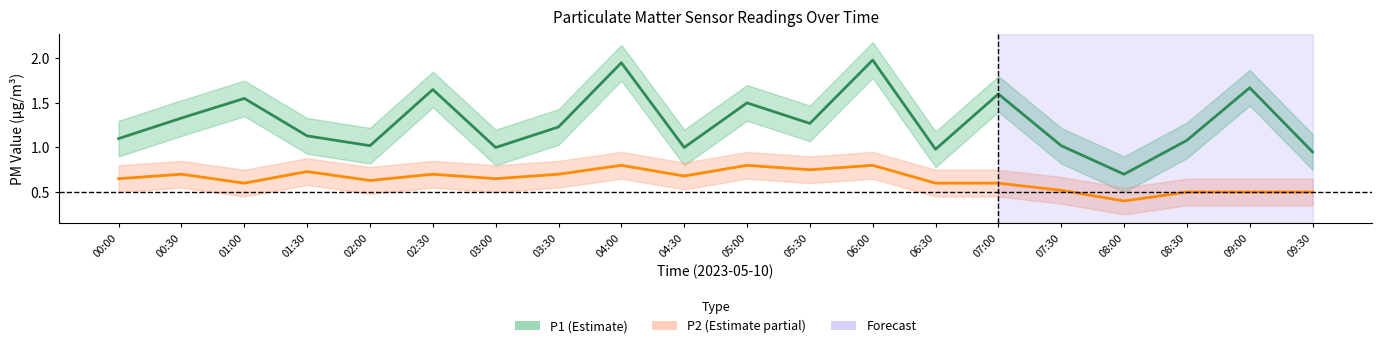

Reading left to right, extract all data points from this chart.

P1: 00:00=1.1	00:30=1.3	01:00=1.6	01:30=1.1	02:00=1.0	02:30=1.6	03:00=1.0	03:30=1.2	04:00=1.9	04:30=1.0	05:00=1.5	05:30=1.3	06:00=2.0	06:30=1.0	07:00=1.6	07:30=1.0	08:00=0.7	08:30=1.1	09:00=1.7	09:30=0.9
P2: 00:00=0.7	00:30=0.7	01:00=0.6	01:30=0.7	02:00=0.6	02:30=0.7	03:00=0.7	03:30=0.7	04:00=0.8	04:30=0.7	05:00=0.8	05:30=0.8	06:00=0.8	06:30=0.6	07:00=0.6	07:30=0.5	08:00=0.4	08:30=0.5	09:00=0.5	09:30=0.5